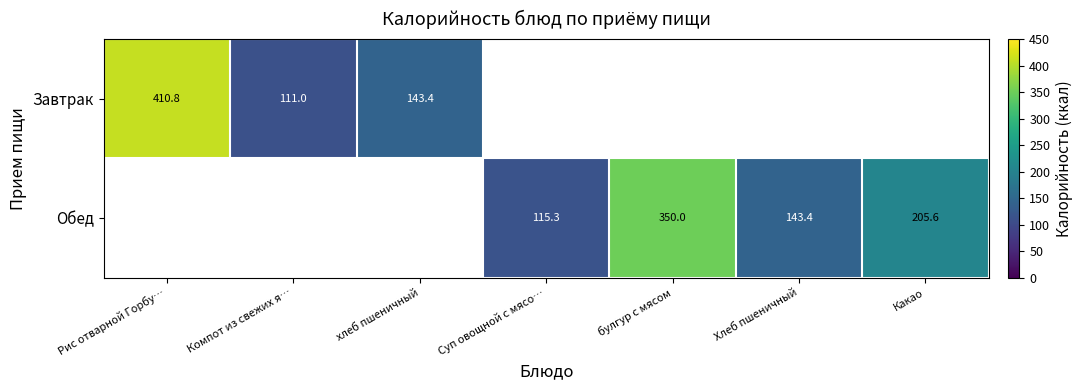

Is it true that Обед equals 133.4 at Какао?

False